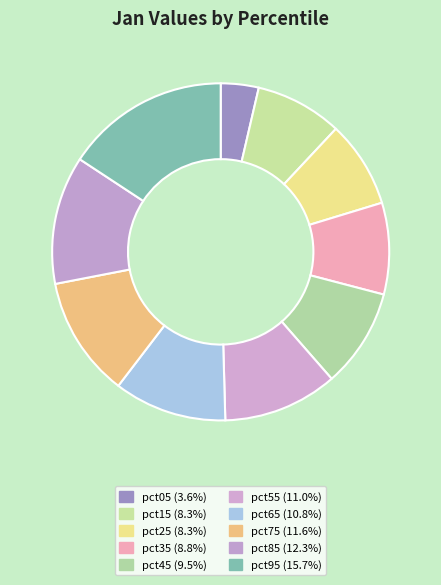

To the nearest percent, what is the average slice percentage?

10%